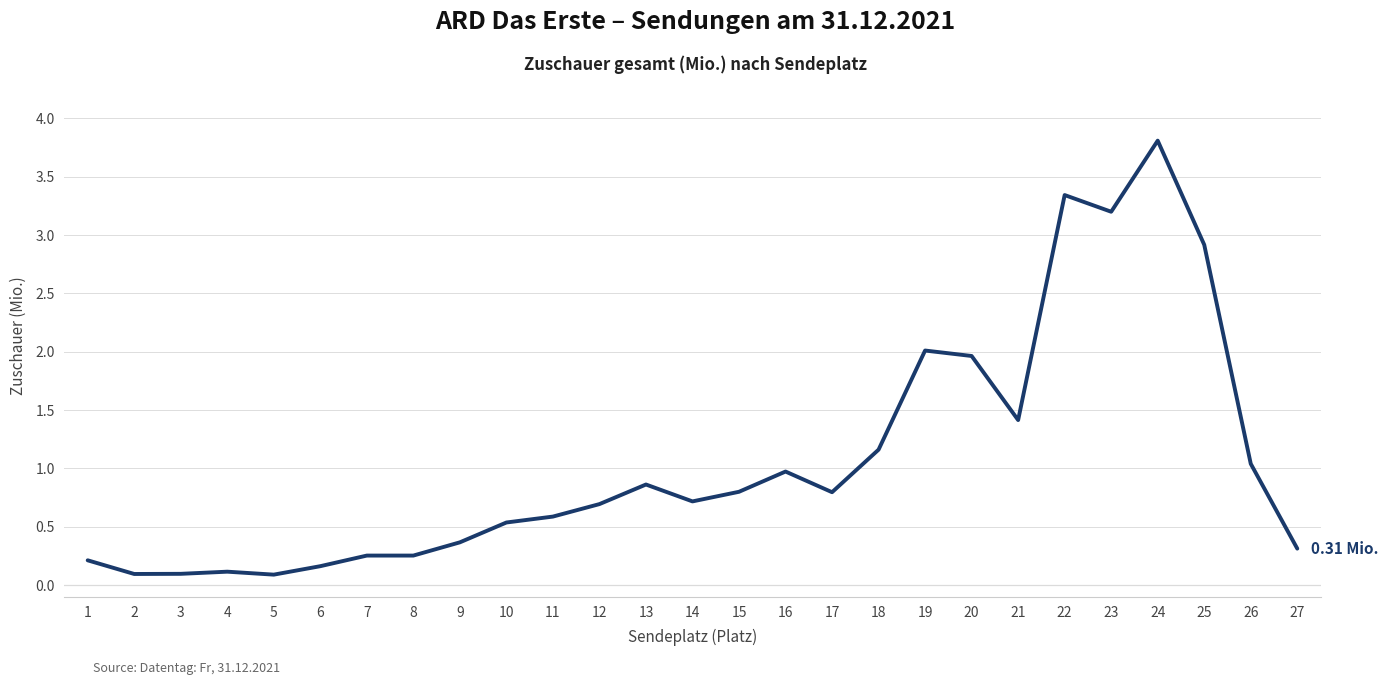

Which has a higher value, 24 or 8?

24